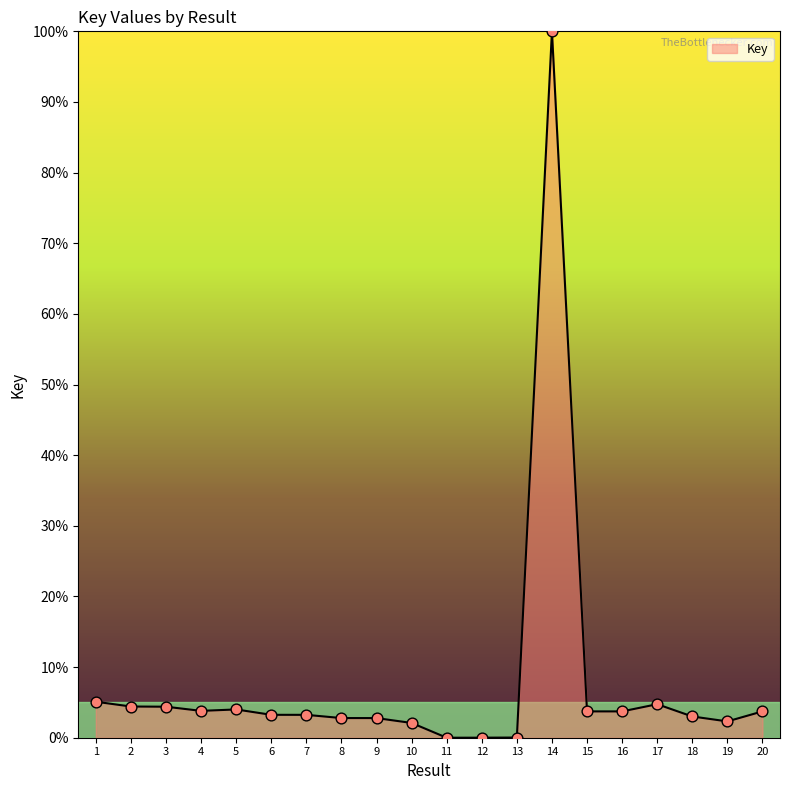

What is the ratio of the value at 14 to the value at 15?

26.8